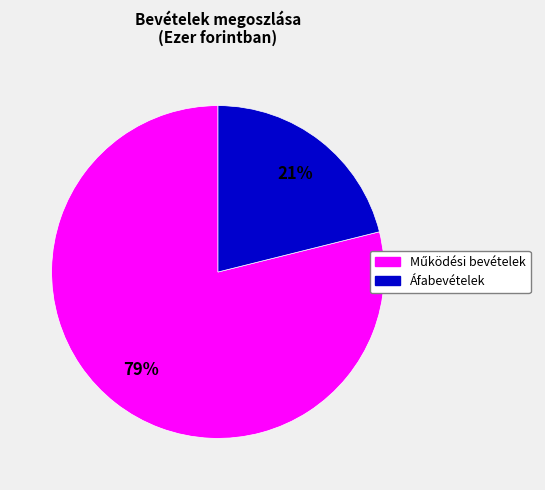

Does Áfabevételek account for over 50% of the chart?

No